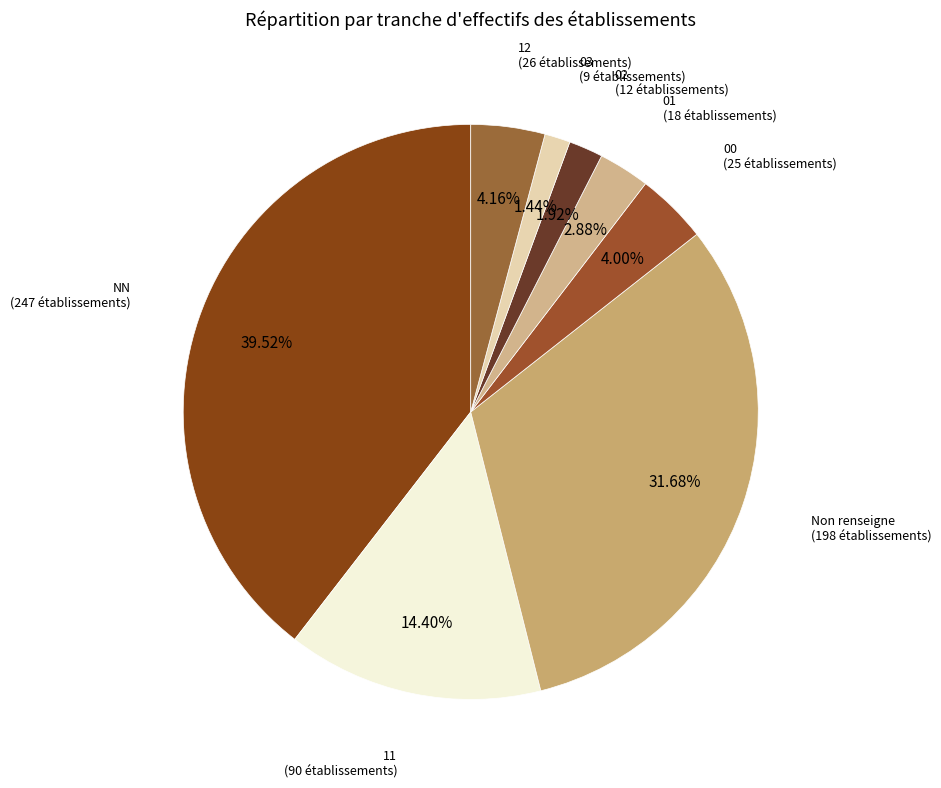

Count the number of slices in the pie.

8